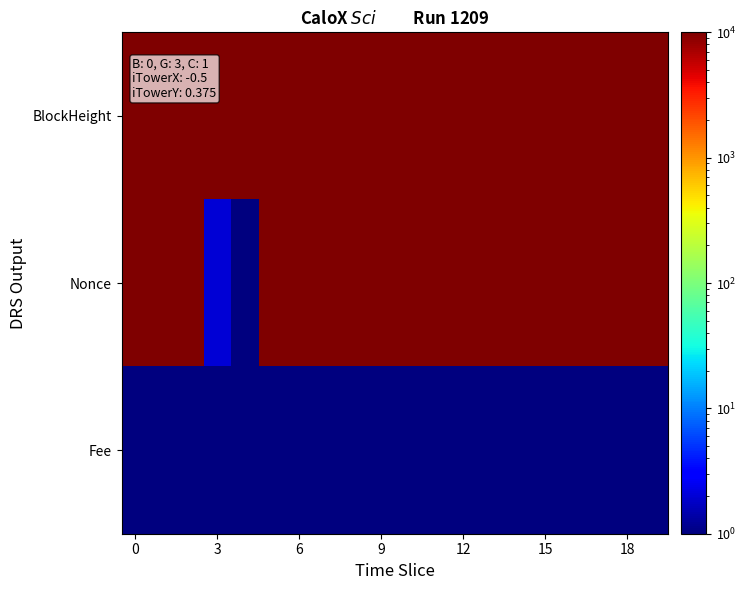

List the series in order of their peak value, lowest first.

Fee, BlockHeight, Nonce